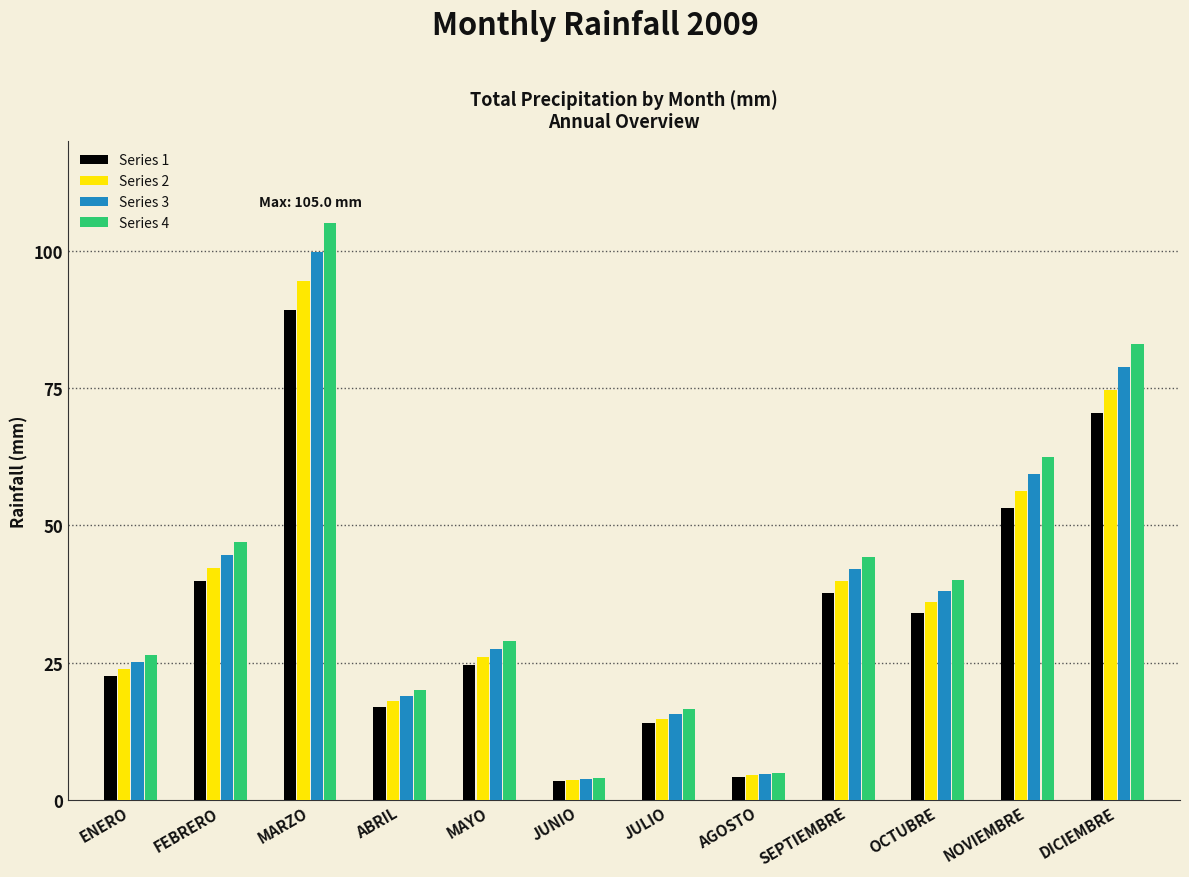

At which category is the sum across all series the highest?

MARZO